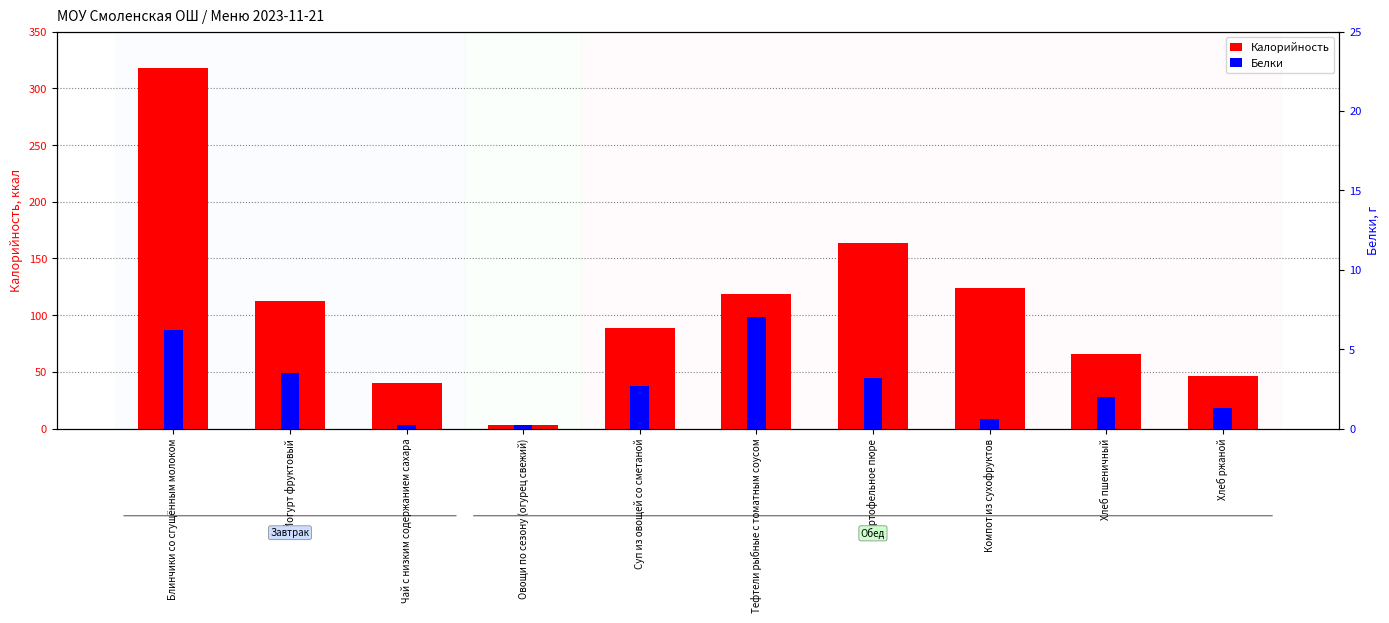

What is the smallest value displayed?

0.2